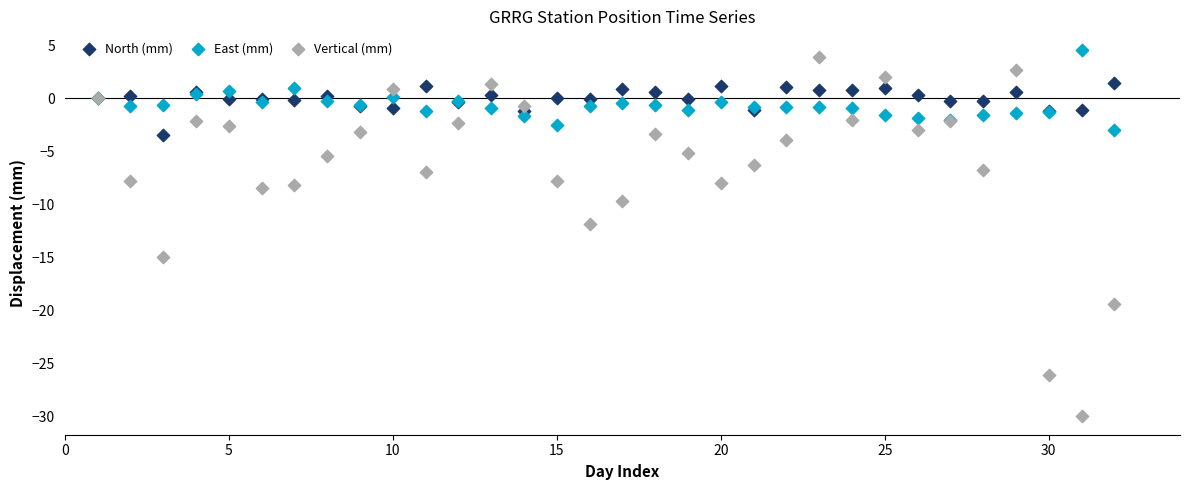

In the Vertical (mm) series, what Y value is closest to -13?

-11.8